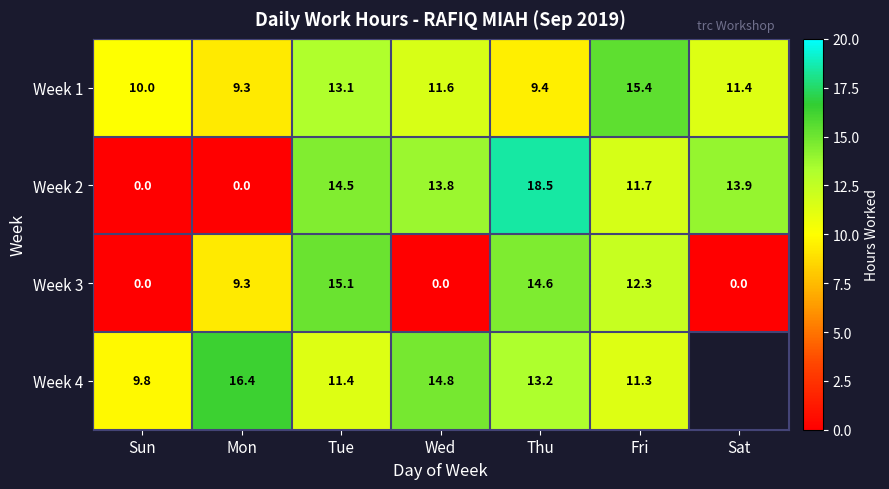

Which category has the highest value in the Week 3 series?

Tue